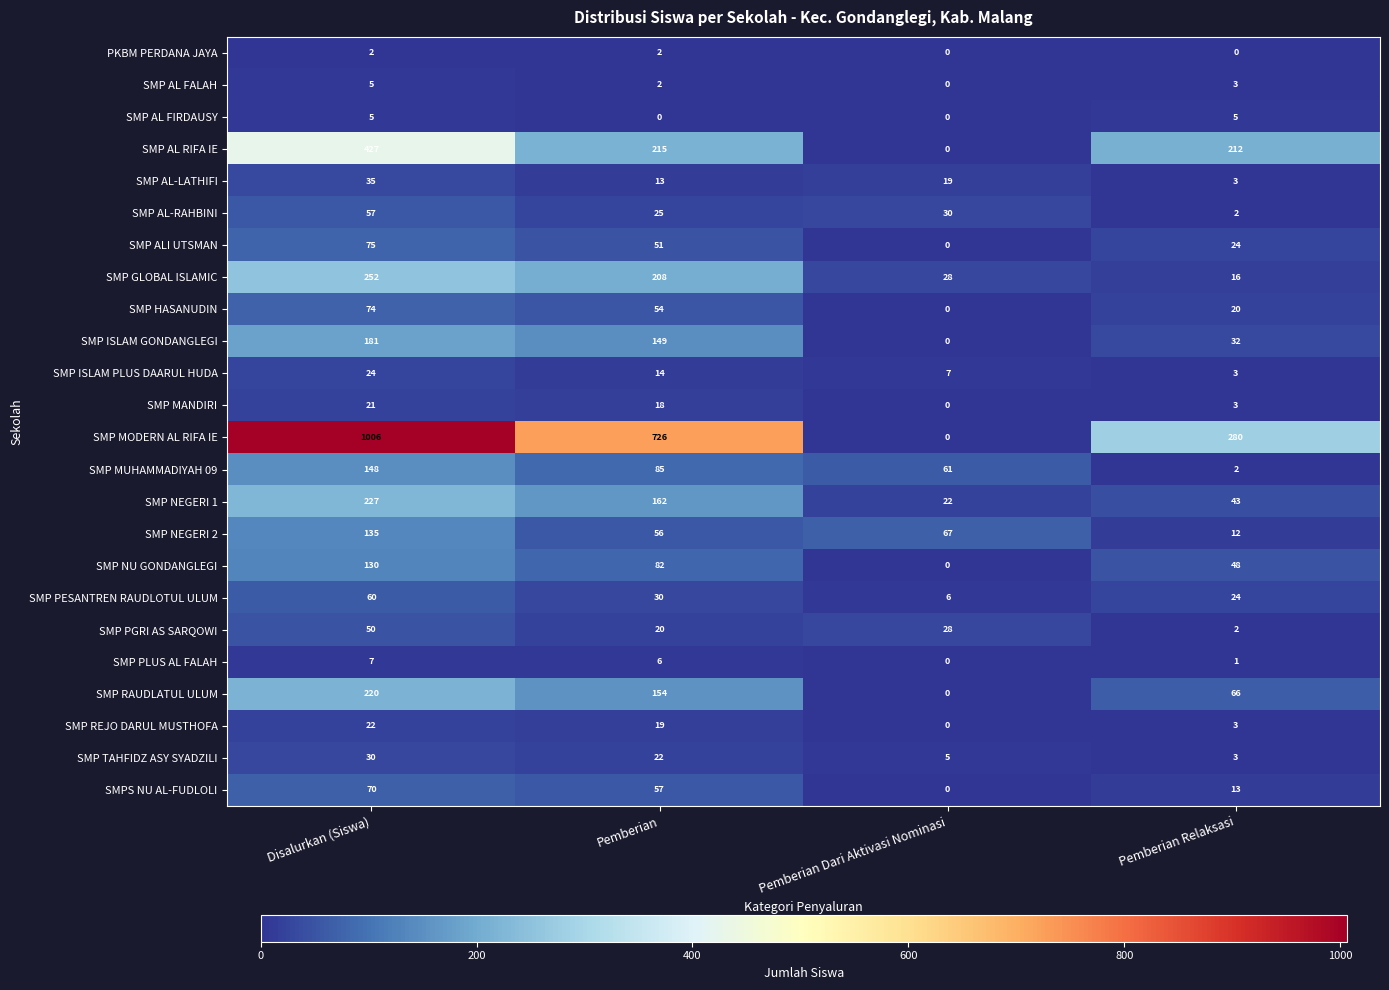

True or false: SMP HASANUDIN has a value of 20 at Pemberian Relaksasi.

True